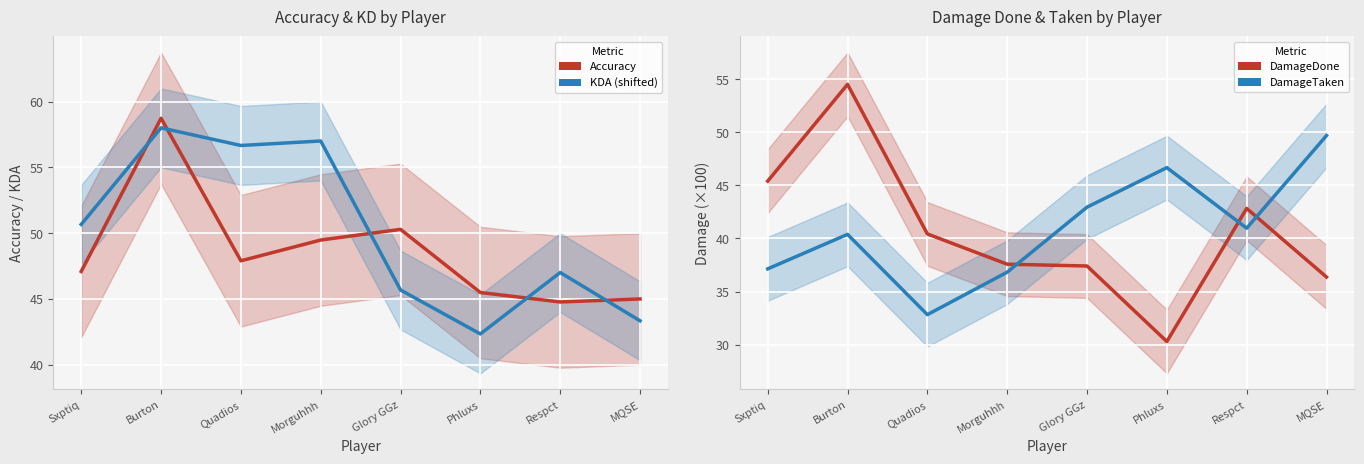

What is the label of the 3rd point from the right?

Phluxs